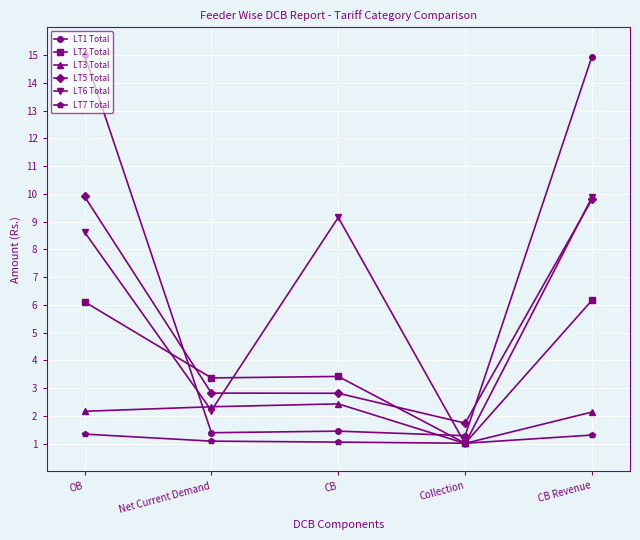

The LT3 Total series shows 2.2 at OB. True or false?

True